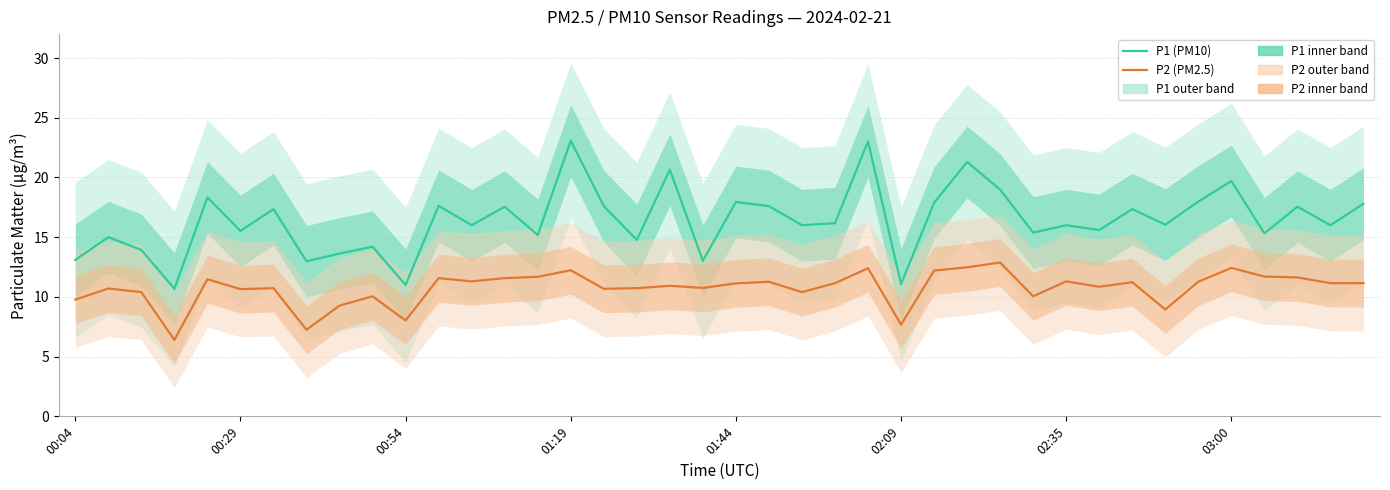

Read the P1 (PM10) value at 21.

17.6